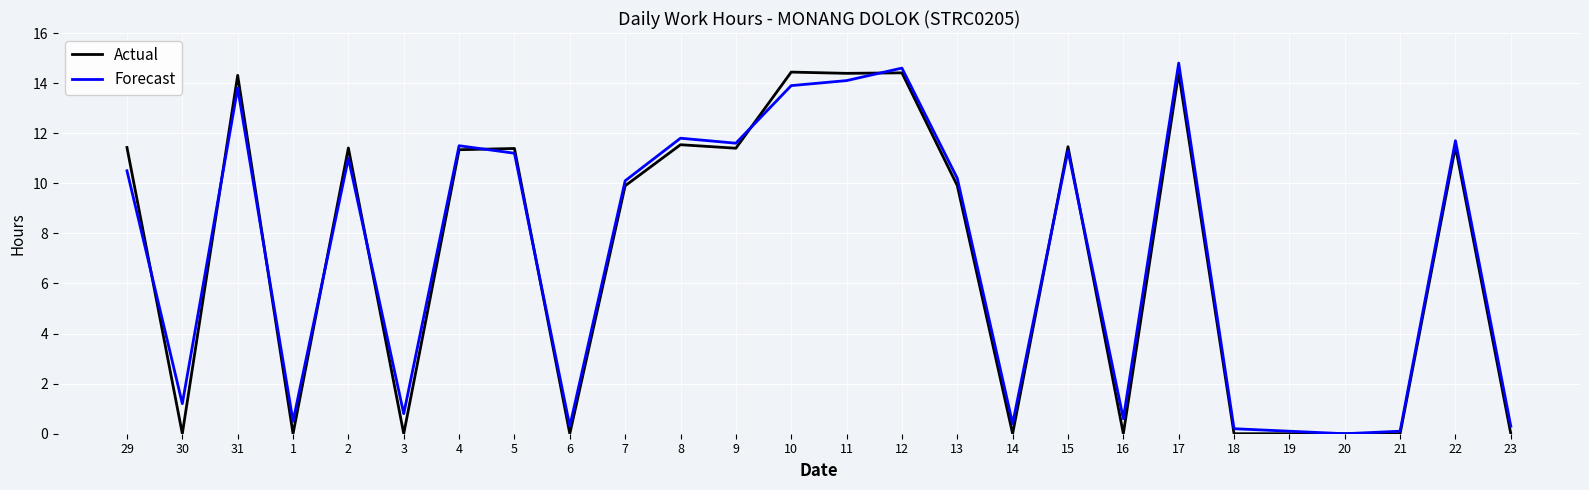

How many lines are shown in the chart?

2